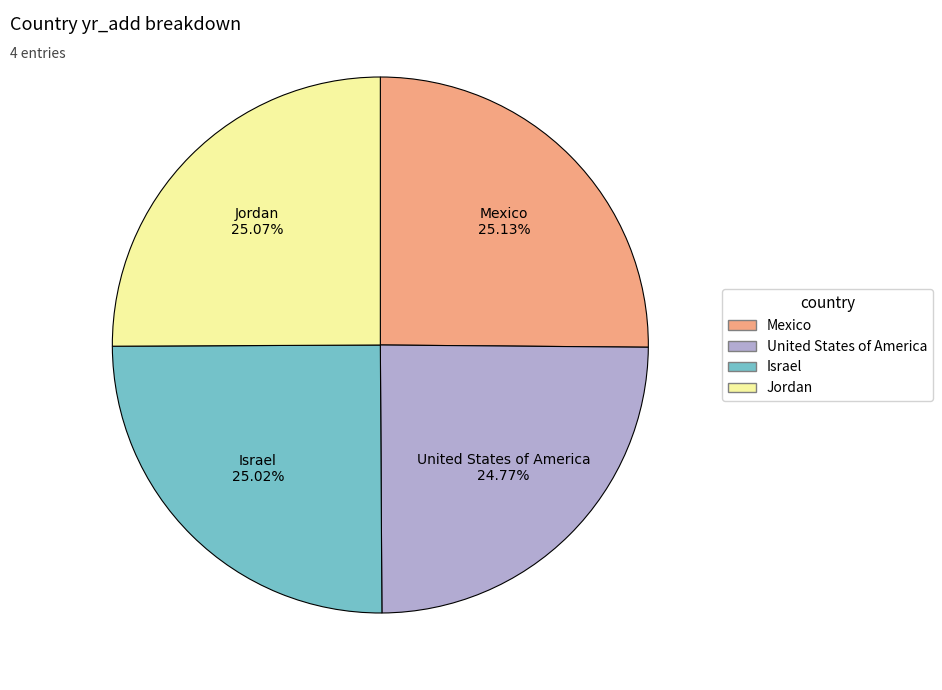

Approximately how many times larger is the value at Israel compared to Jordan?

1.0